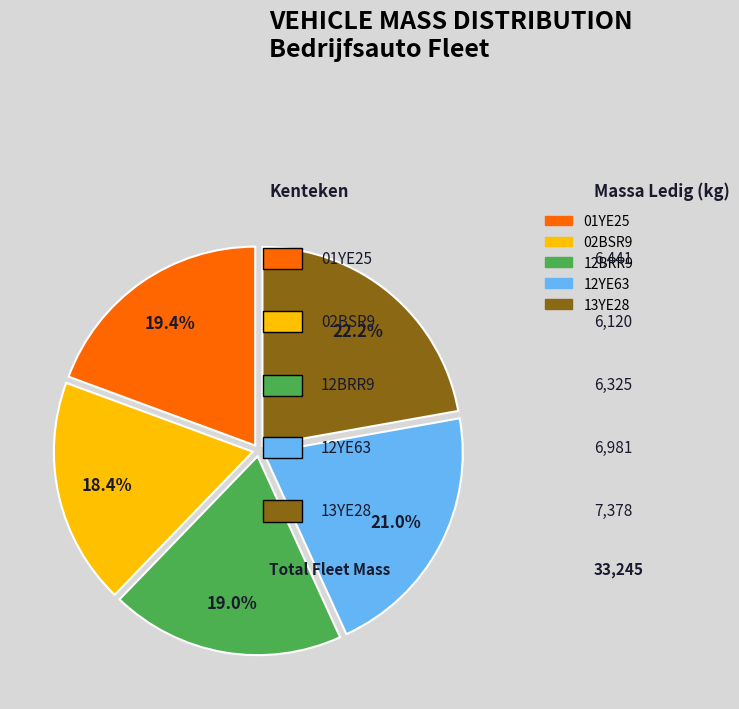

What is the ratio of the value at 12BRR9 to the value at 12YE63?

0.9